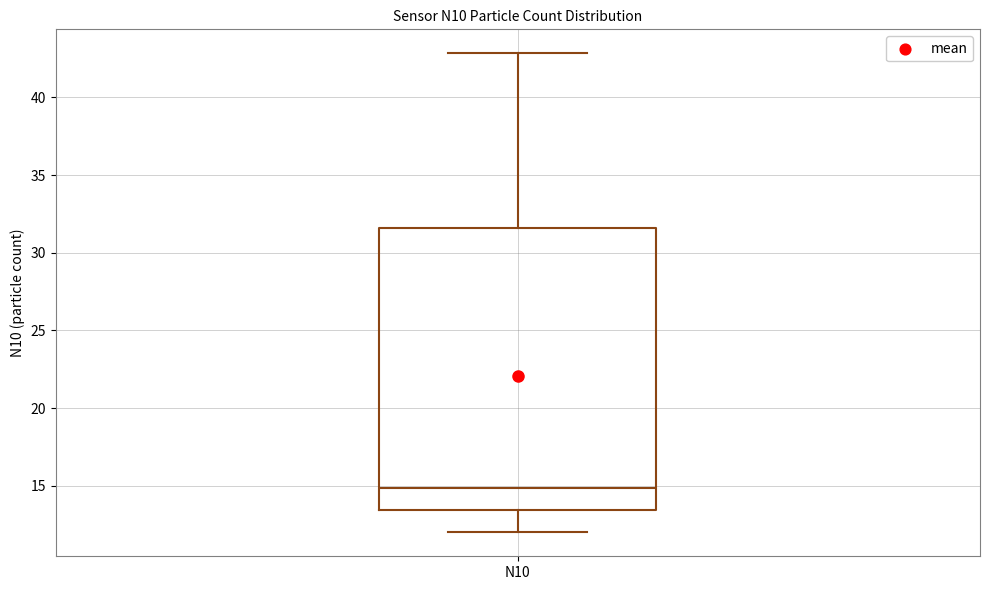

Where is the lower edge of the box for N10 on the y-axis? The values are not printed on the chart, so give them approximately, as read against the axis.

13.5